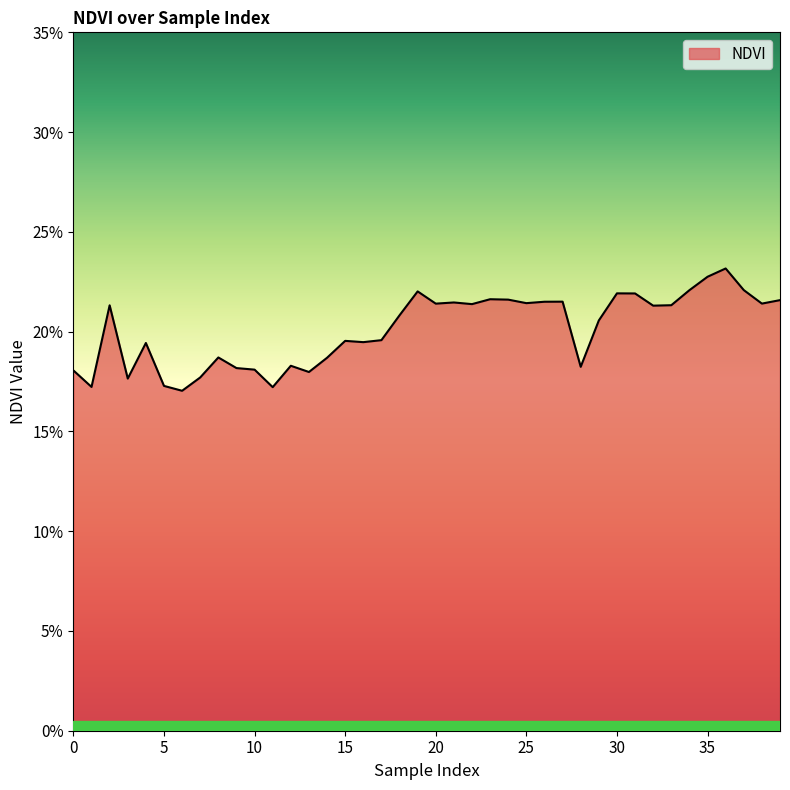

Reading left to right, what are all the values shown in this chart?

0.2	0.2	0.2	0.2	0.2	0.2	0.2	0.2	0.2	0.2	0.2	0.2	0.2	0.2	0.2	0.2	0.2	0.2	0.2	0.2	0.2	0.2	0.2	0.2	0.2	0.2	0.2	0.2	0.2	0.2	0.2	0.2	0.2	0.2	0.2	0.2	0.2	0.2	0.2	0.2